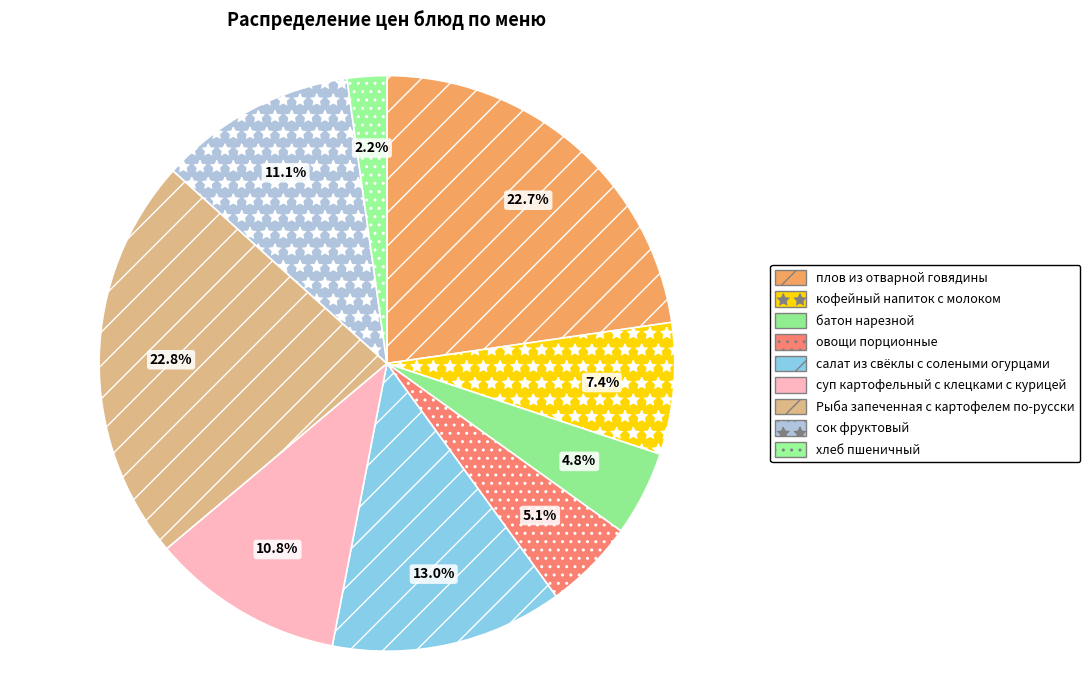

Is there a majority slice in this chart?

No